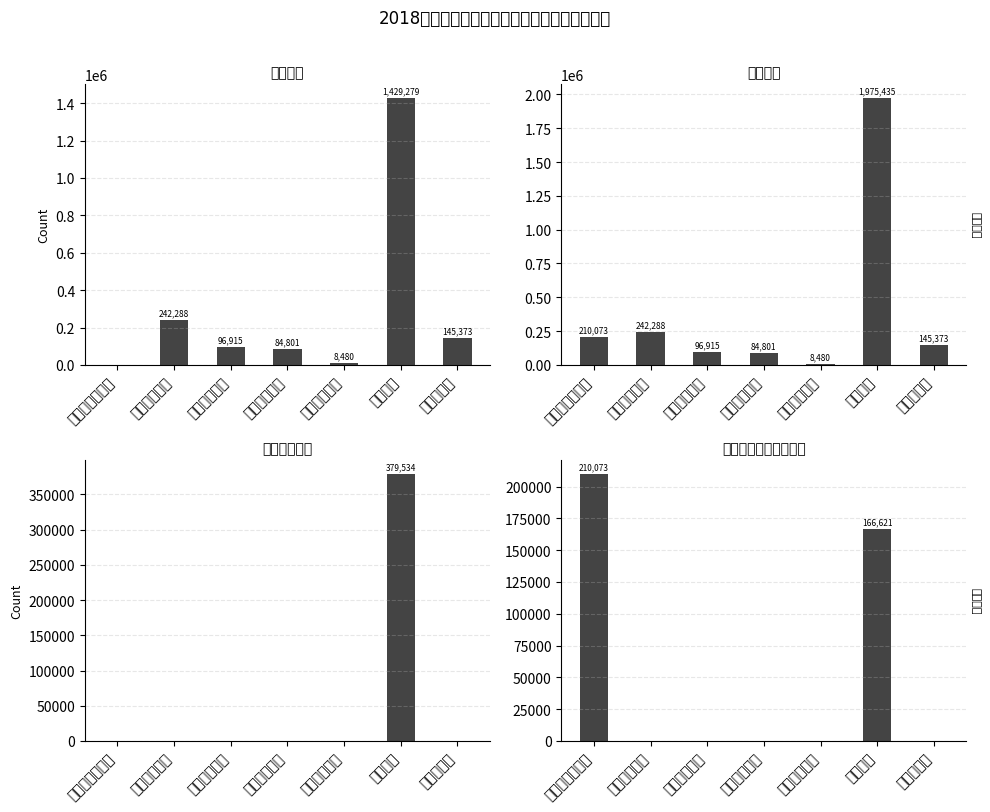

Rank the categories by 小计 value from lowest to highest.

其他医疗支出, 行政单位医疗, 职业年金缴费, 住房公积金, 归口管理离退休, 养老保险缴费, 行政运行